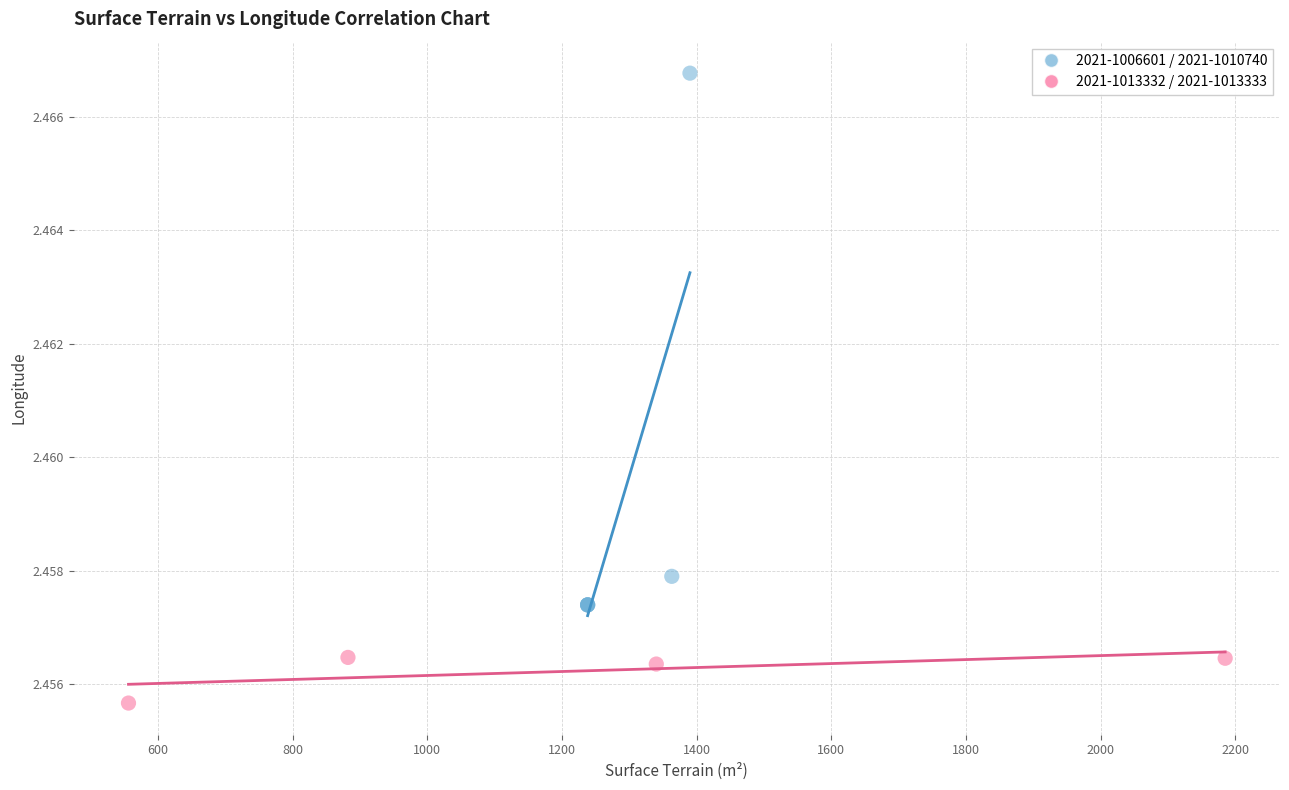

Which series has the widest spread of Y values?

2021-1006601 / 2021-1010740